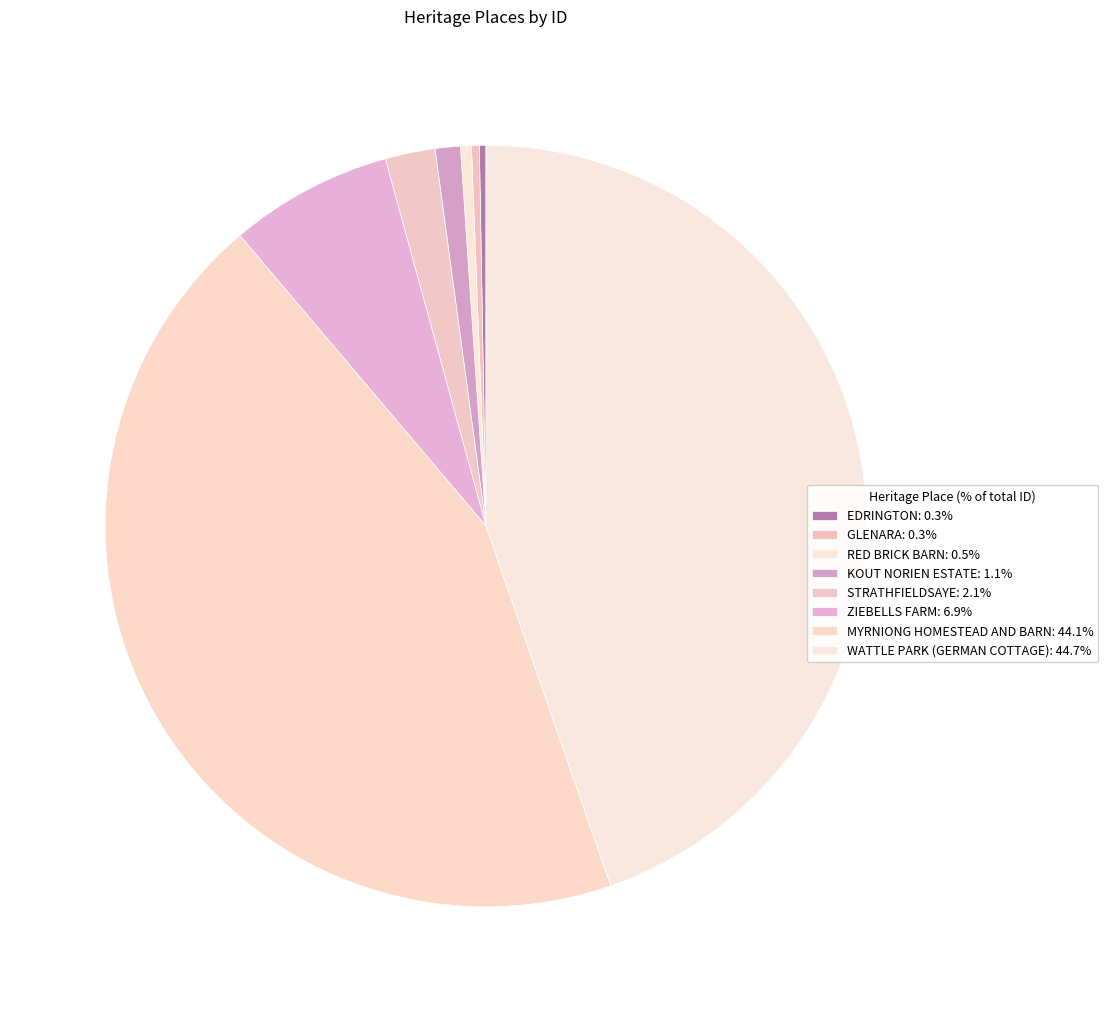

To the nearest percent, what percentage of the pie is ZIEBELLS FARM?

7%